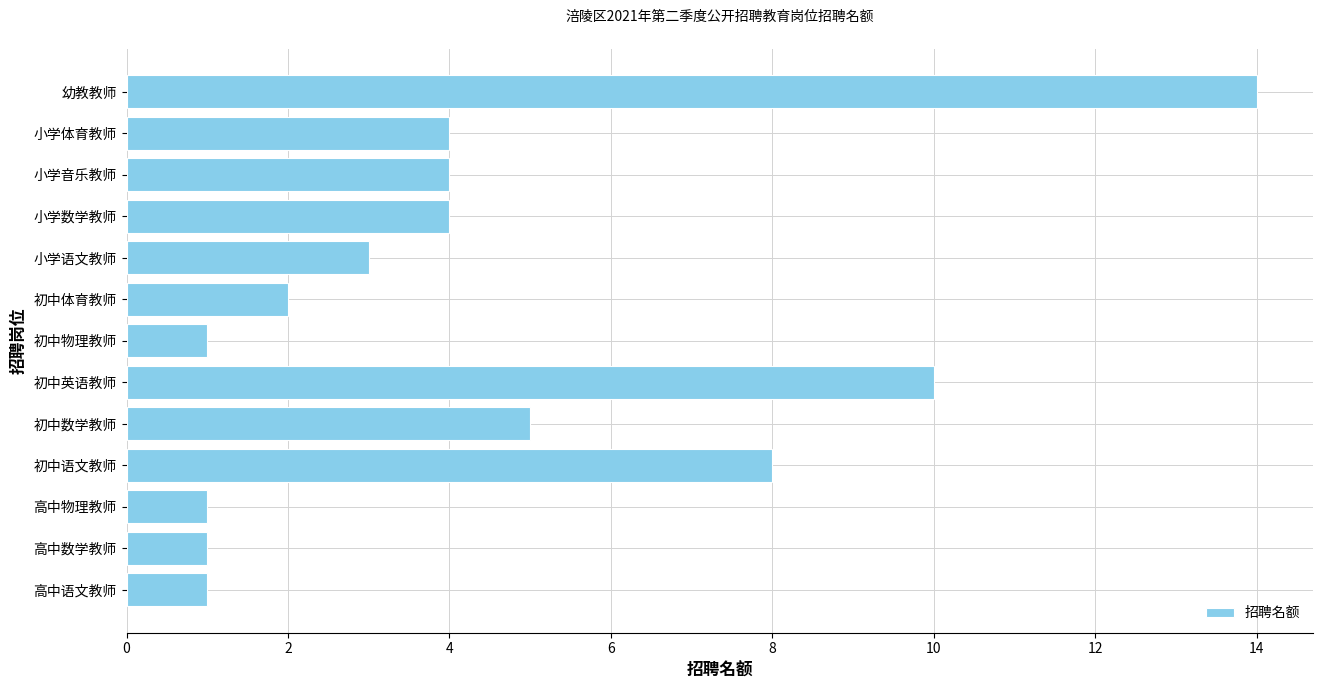

Is it true that the value at 小学语文教师 is 4?

False